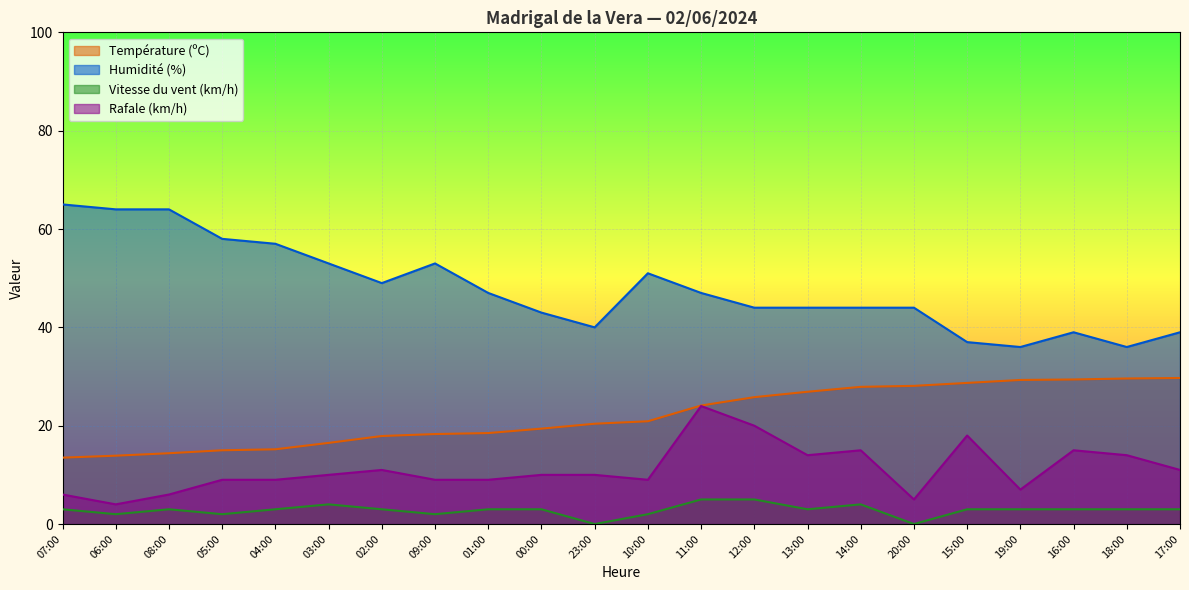

True or false: Température (ºC) and Humidité (%) intersect in this chart.

False